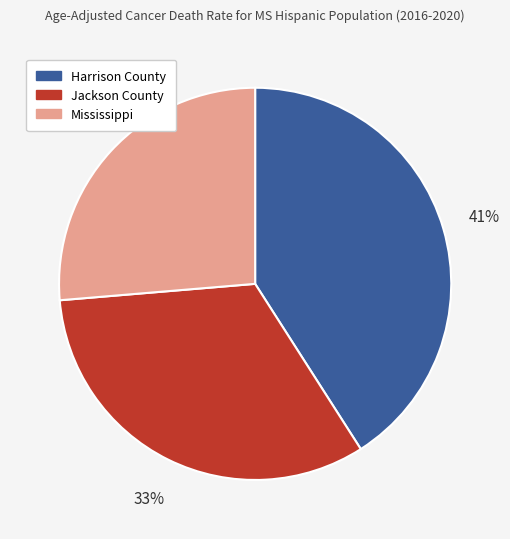

Between Jackson County and Harrison County, which is larger?

Harrison County